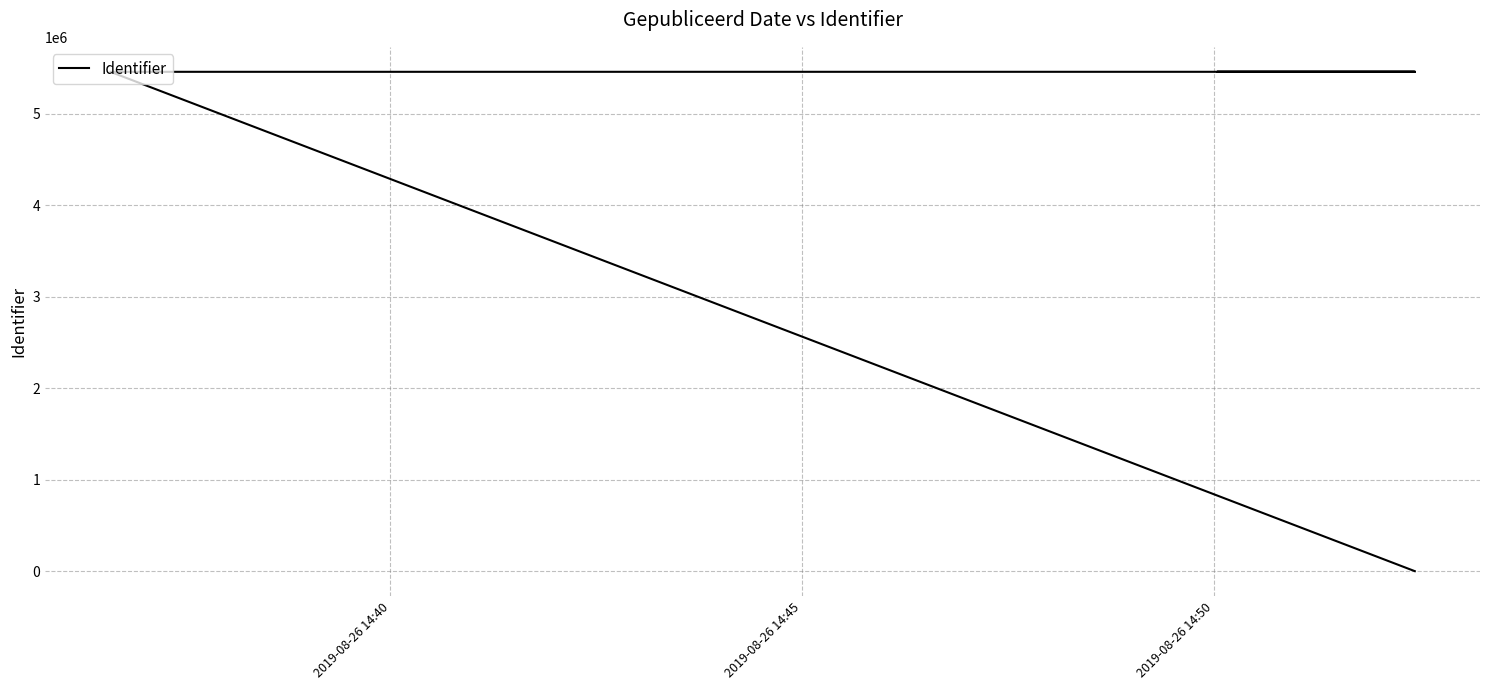

What is the difference between the second highest and second lowest values?

116